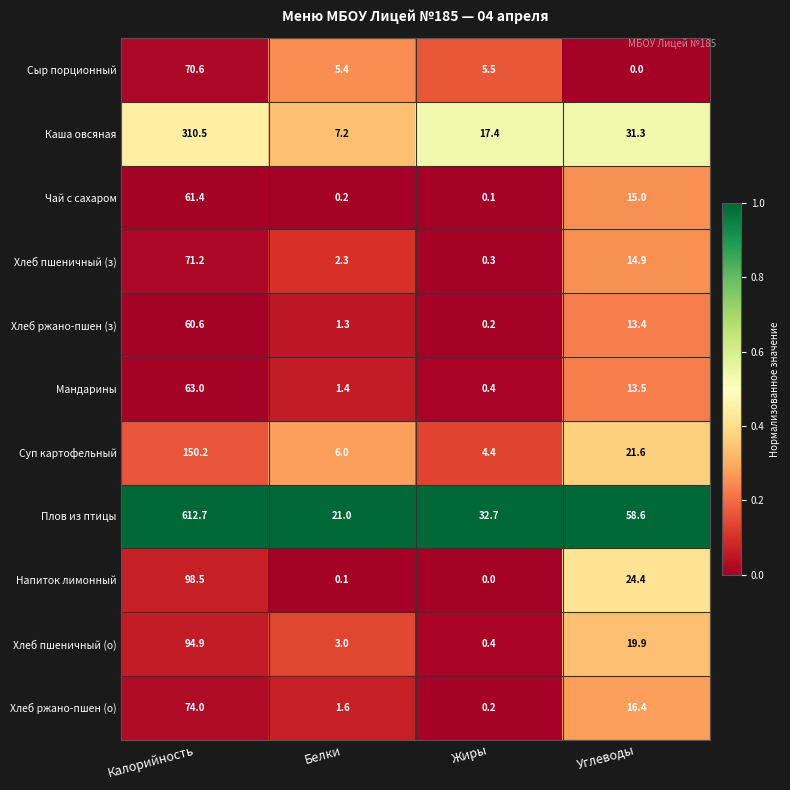

What is the difference between the highest and lowest values at Углеводы?

58.6